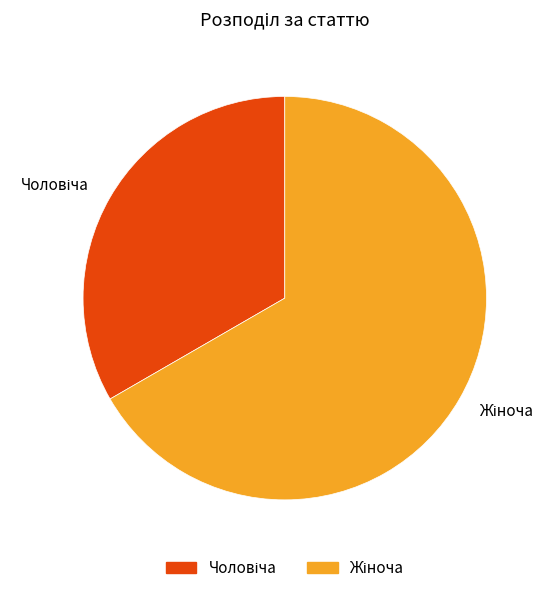

How many slices are in this pie chart?

2